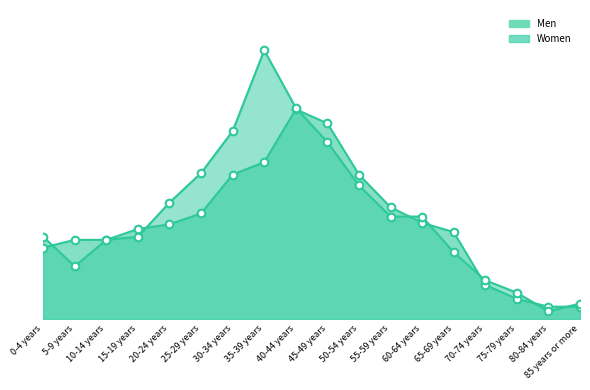

Is the value of Women at 40-44 years greater than the value of Men at 75-79 years?

Yes